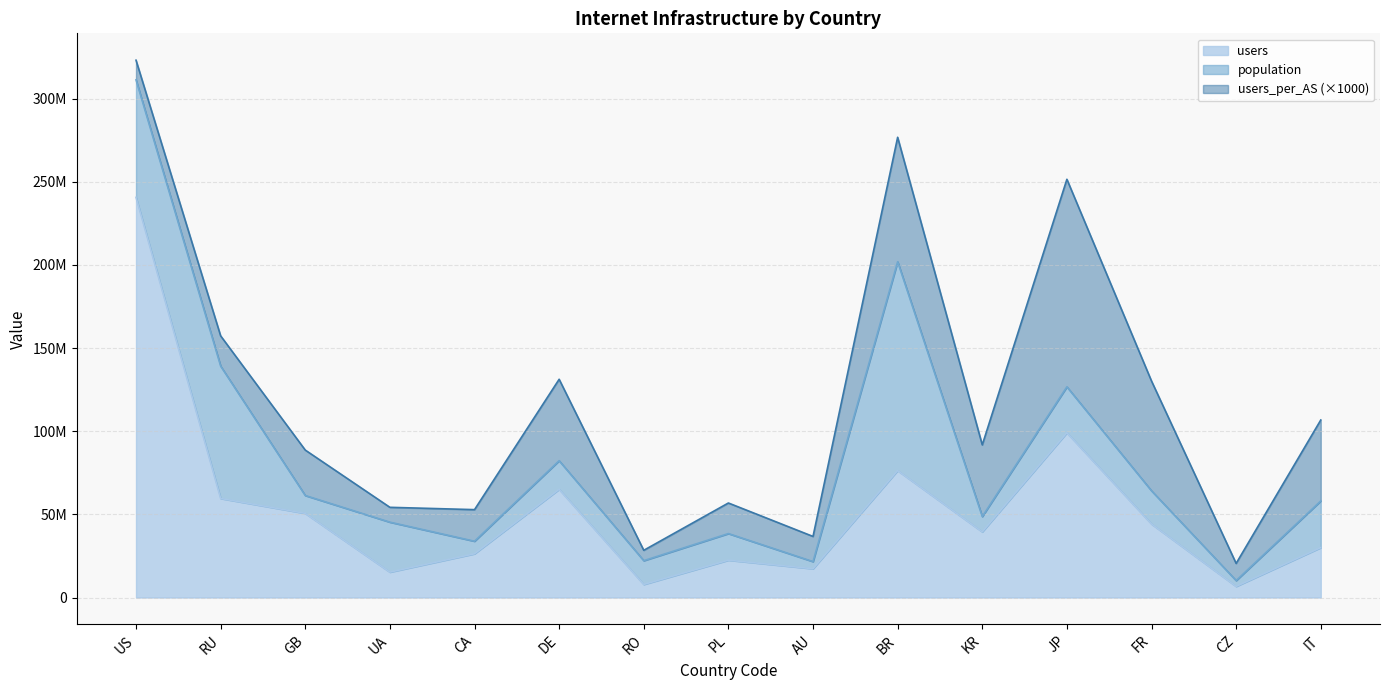

How many data points in users are less than 39479253?

7